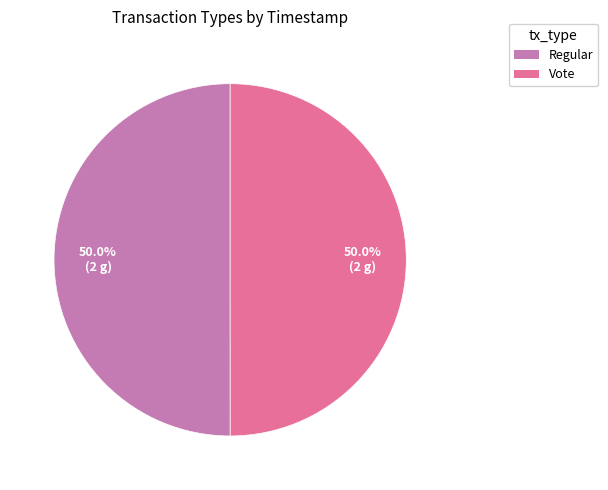

The Regular slice represents 44% of the pie. True or false?

False